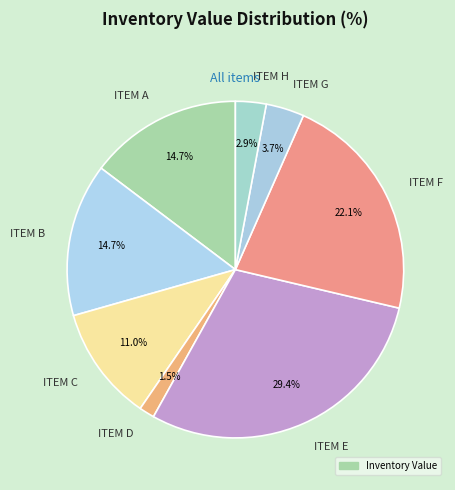

To the nearest percent, what is the combined percentage of ITEM A and ITEM D?

16%